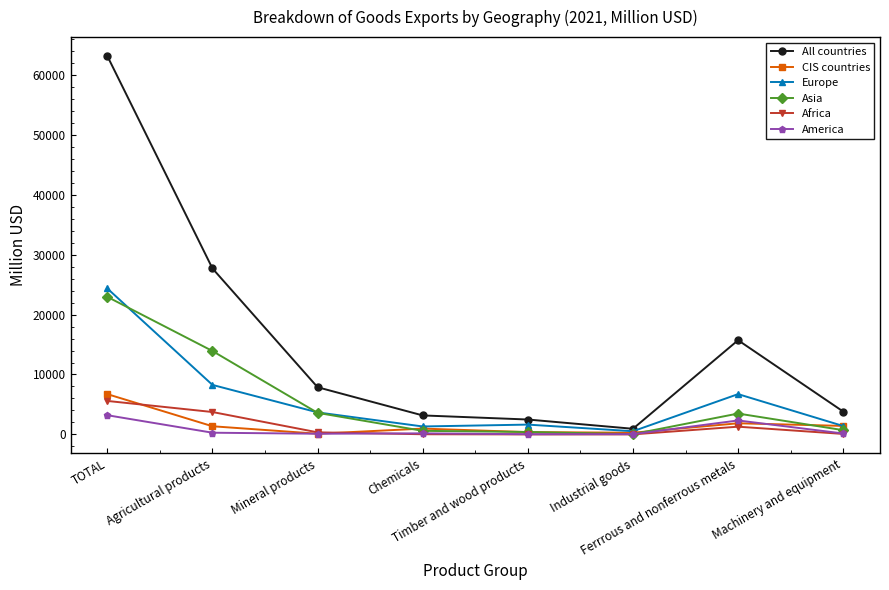

True or false: Africa has a value of 5588.9 at TOTAL.

True